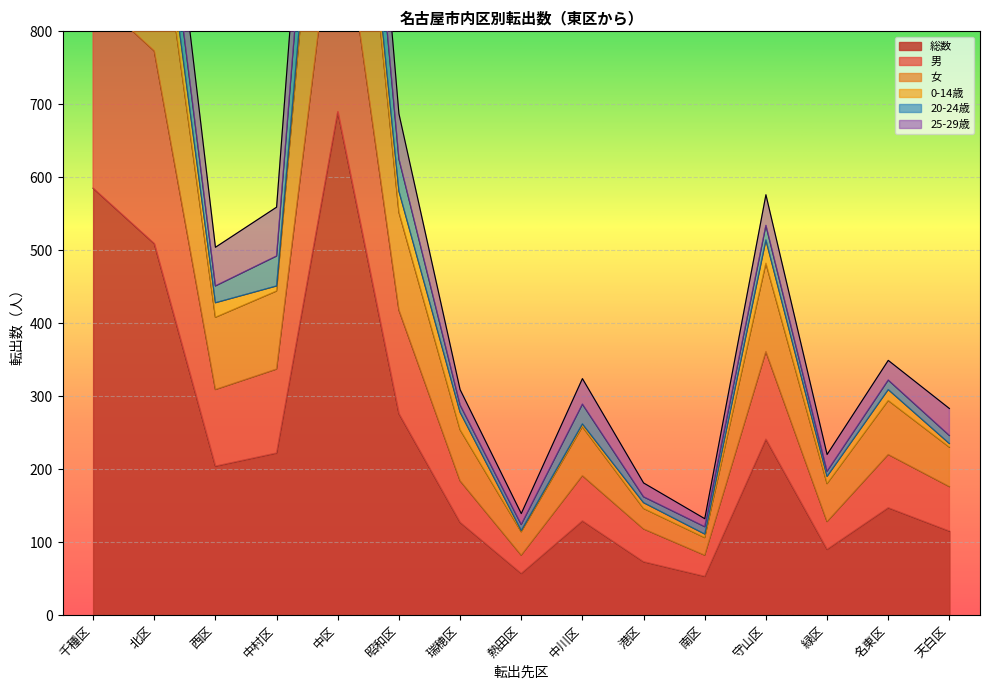

What is the difference between the 総数 values at 西区 and 瑞穂区?

77